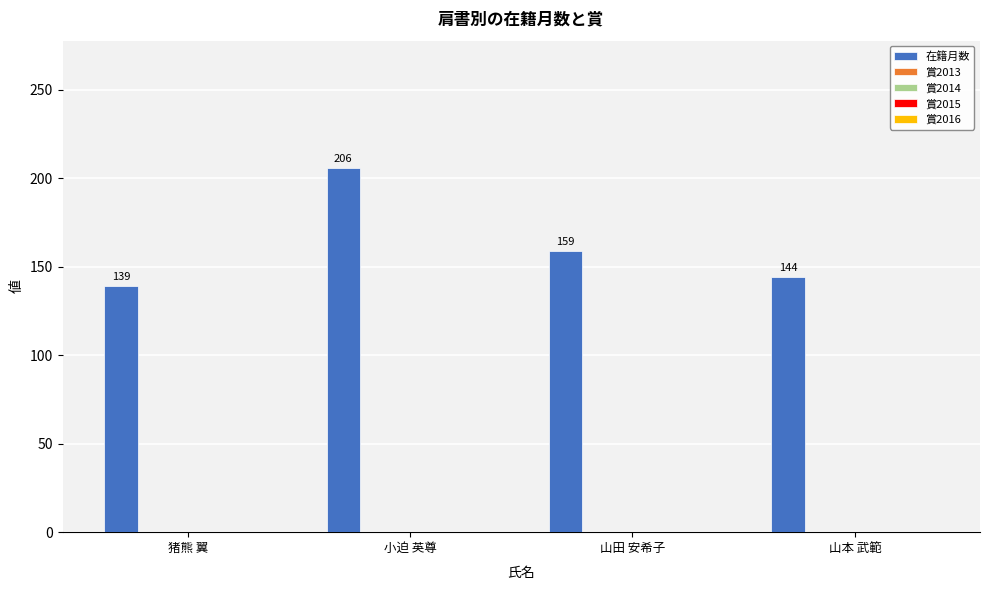

Does the chart contain stacked bars?

No